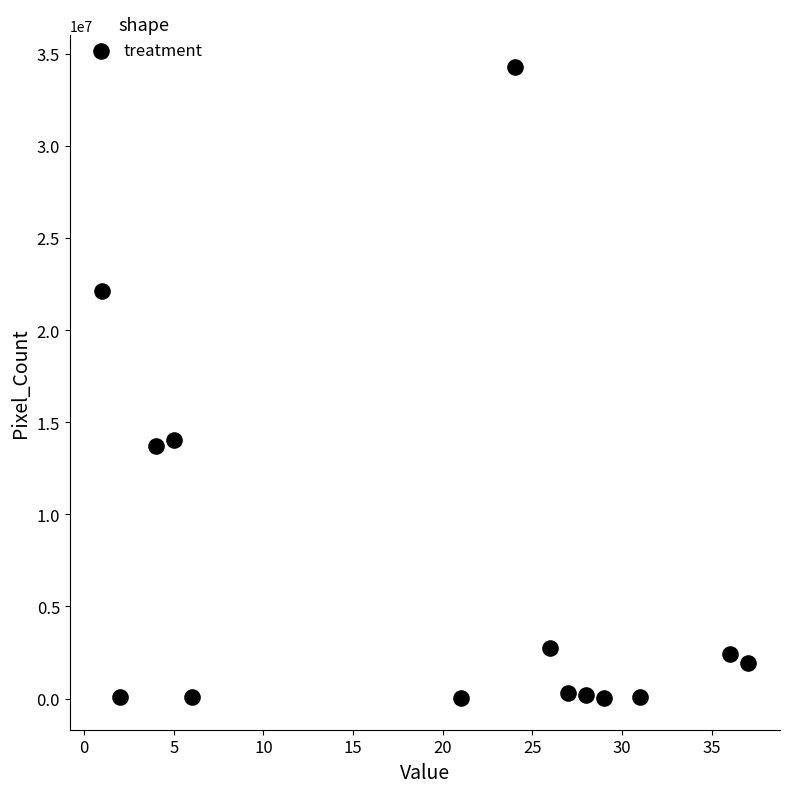

What is the range of Y values (max minus min)?

34259143